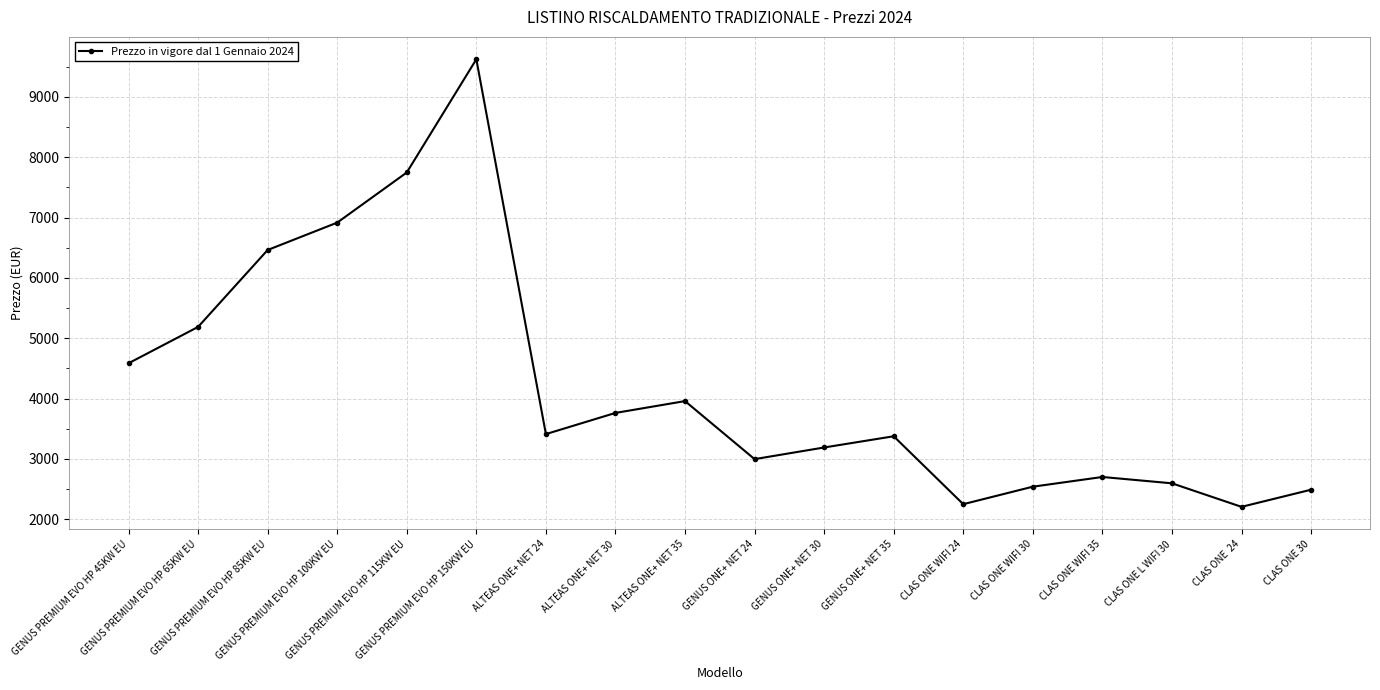

What is the value of the 10th point from the left?

2995